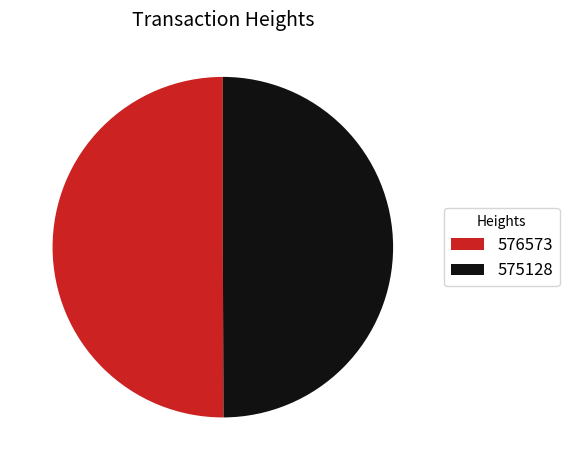

True or false: 576573 accounts for 37% of the total.

False